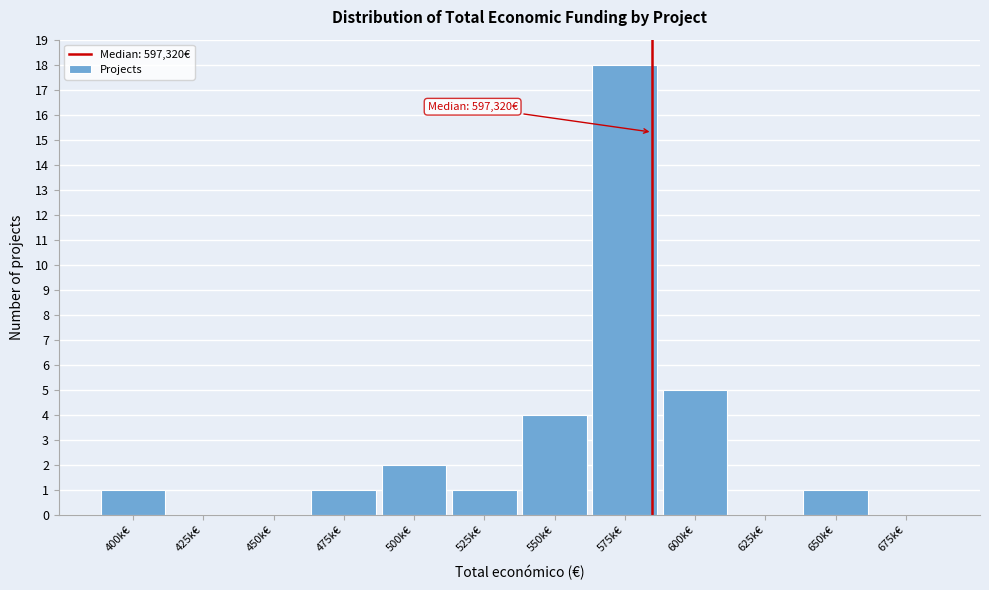

Reading left to right, transcribe all the data shown in this chart.

400k€=1	425k€=0	450k€=0	475k€=1	500k€=2	525k€=1	550k€=4	575k€=18	600k€=5	625k€=0	650k€=1	675k€=0